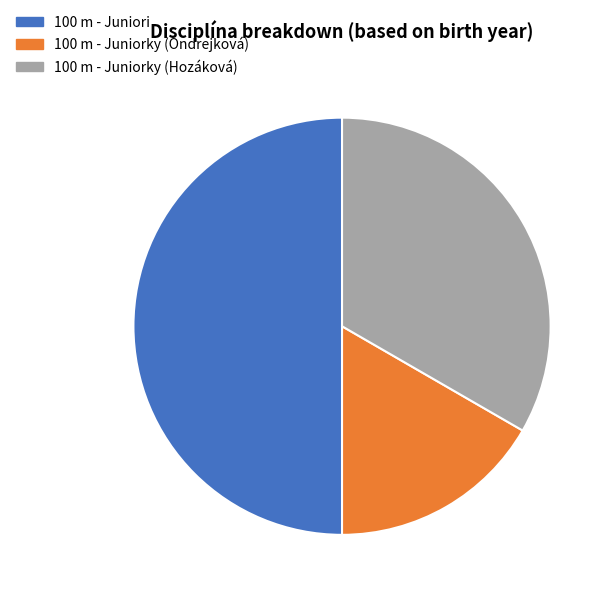

How many slices are in this pie chart?

3